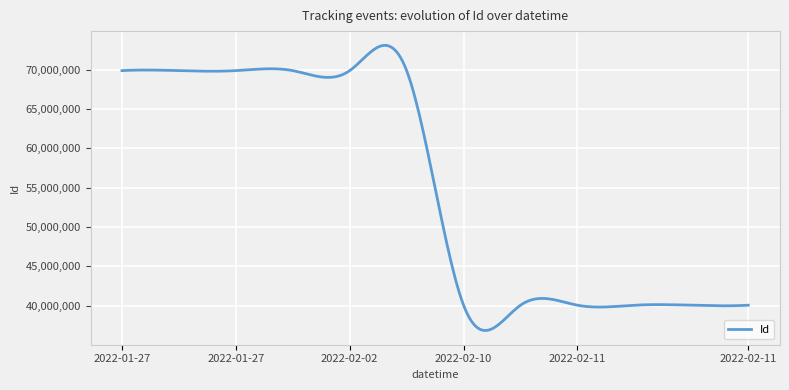

What is the maximum value shown in the chart?

73108527.6